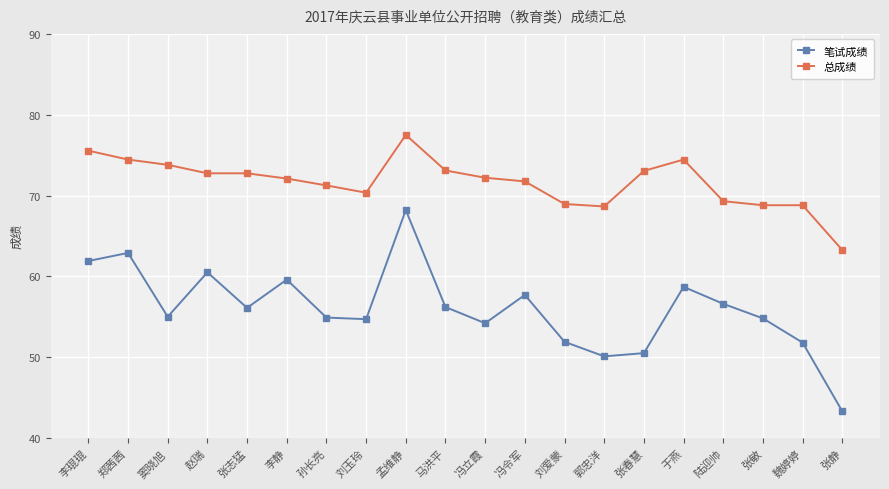

True or false: 笔试成绩 and 总成绩 intersect in this chart.

False